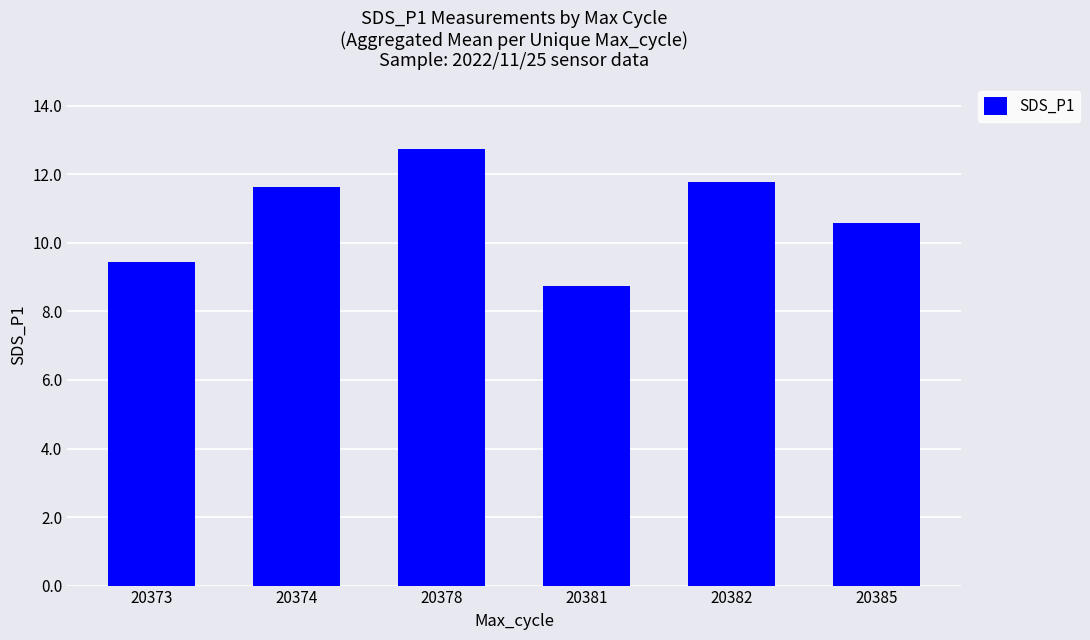

The chart shows a value of 11.6 at 20374. True or false?

True